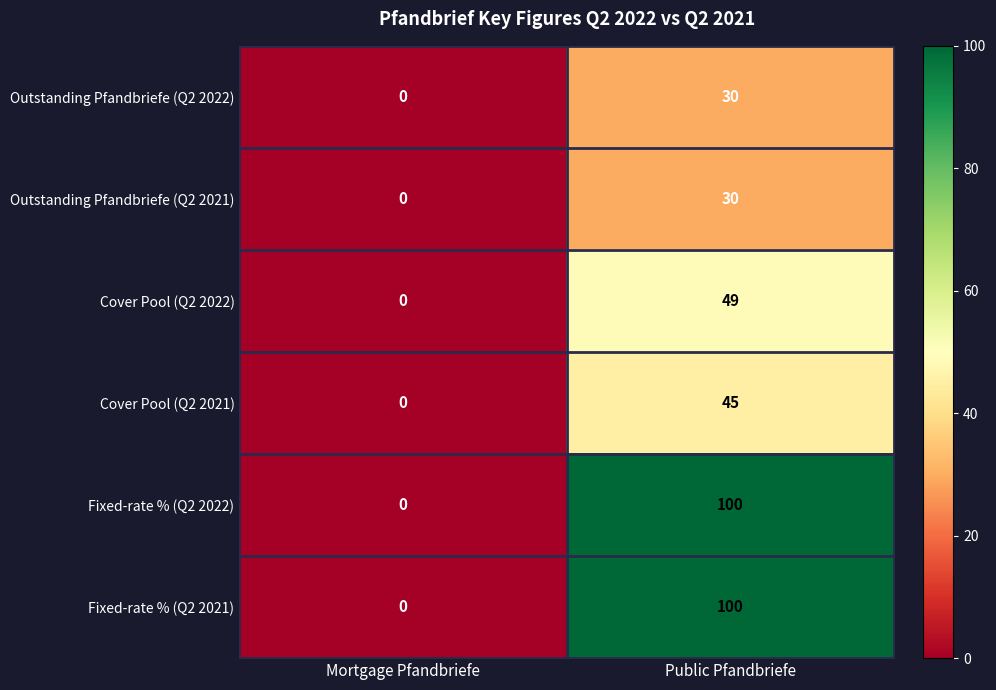

What is the spread (max minus min) of values at Public Pfandbriefe?

70